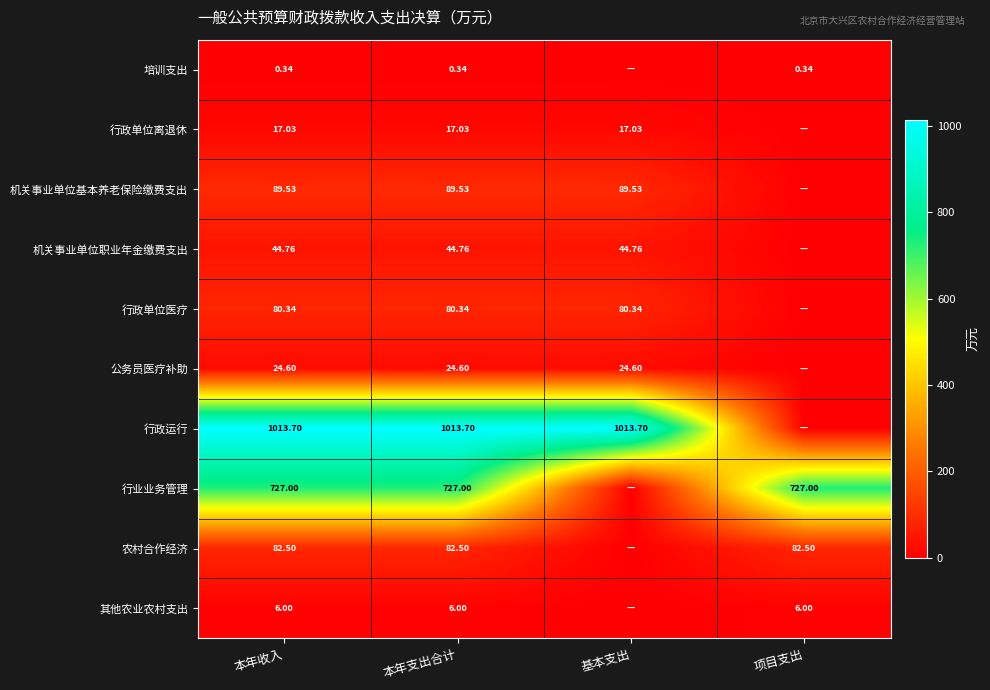

Rank the series at 本年收入 from highest to lowest value.

行政运行, 行业业务管理, 机关事业单位基本养老保险缴费支出, 农村合作经济, 行政单位医疗, 机关事业单位职业年金缴费支出, 公务员医疗补助, 行政单位离退休, 其他农业农村支出, 培训支出